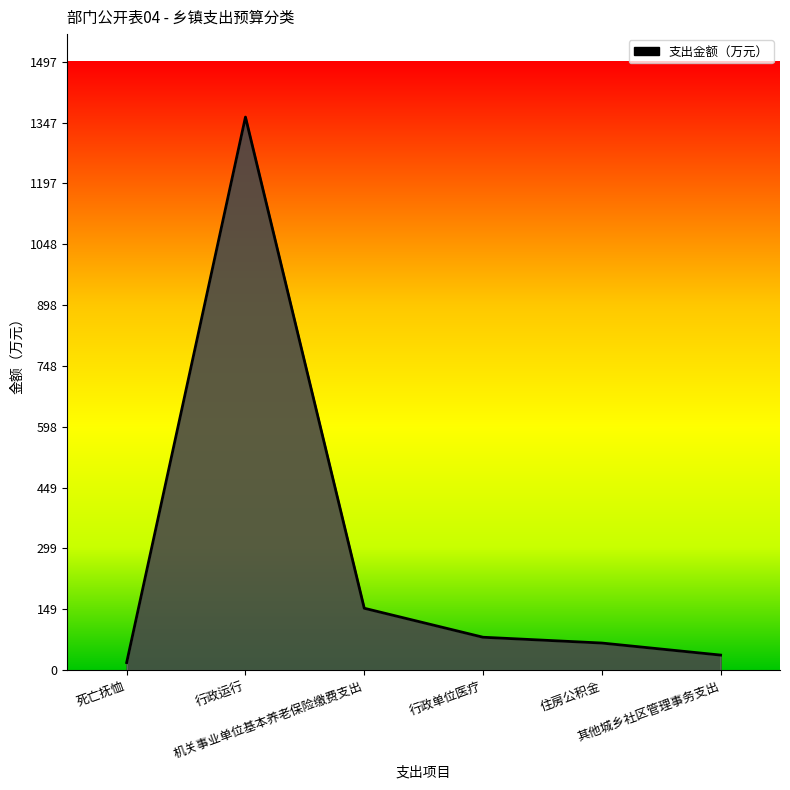

What position from the left is 死亡抚恤?

1